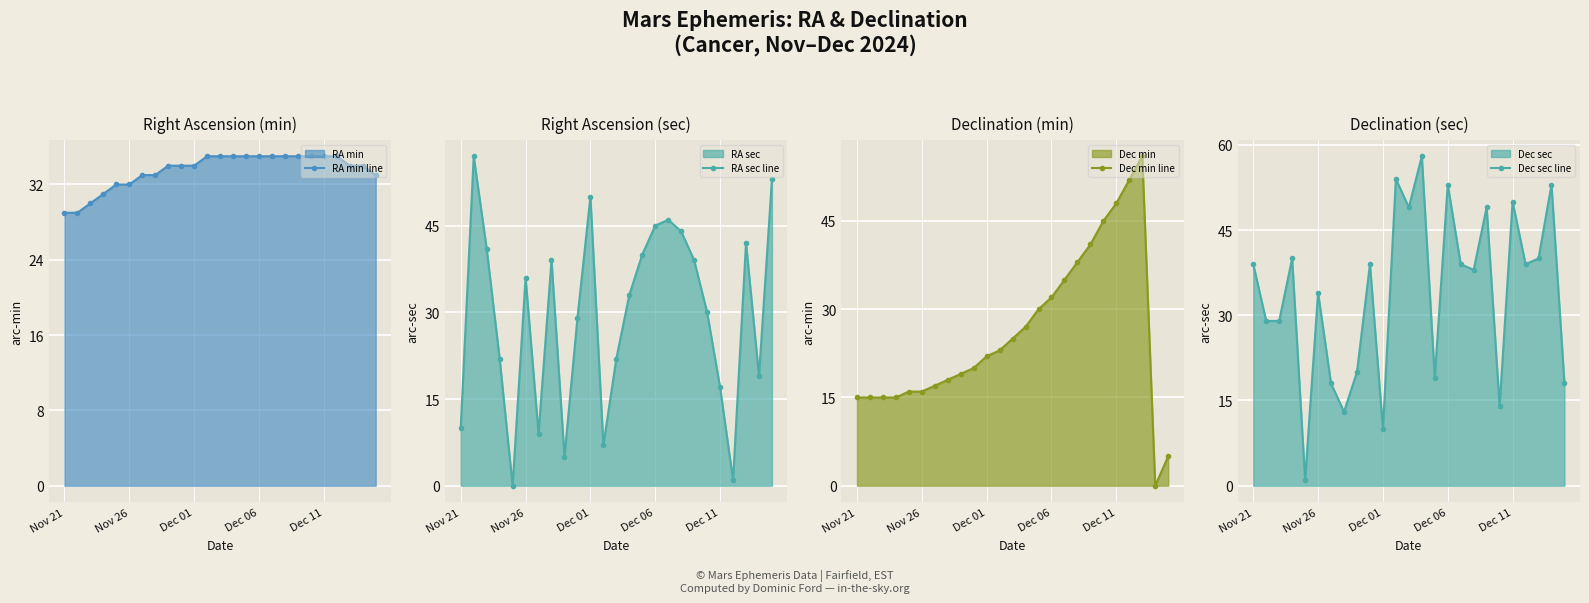

The RA min line series shows 46 at Dec 01. True or false?

False